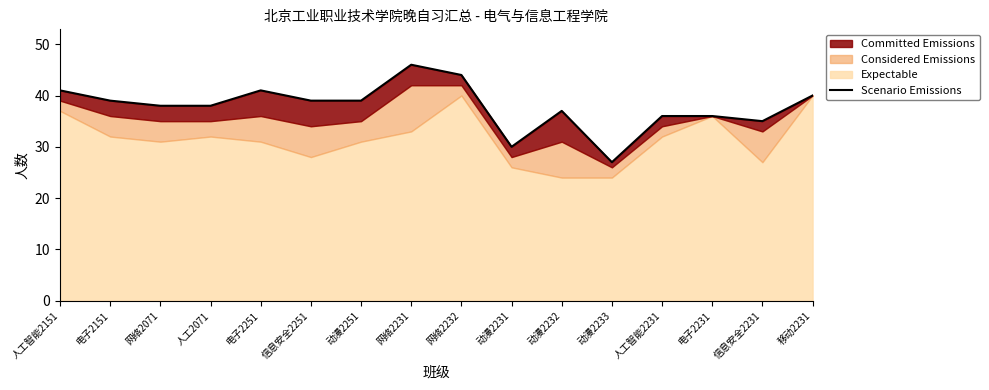

Reading left to right, what are all the values shown in this chart?

41	39	38	38	41	39	39	46	44	30	37	27	36	36	35	40